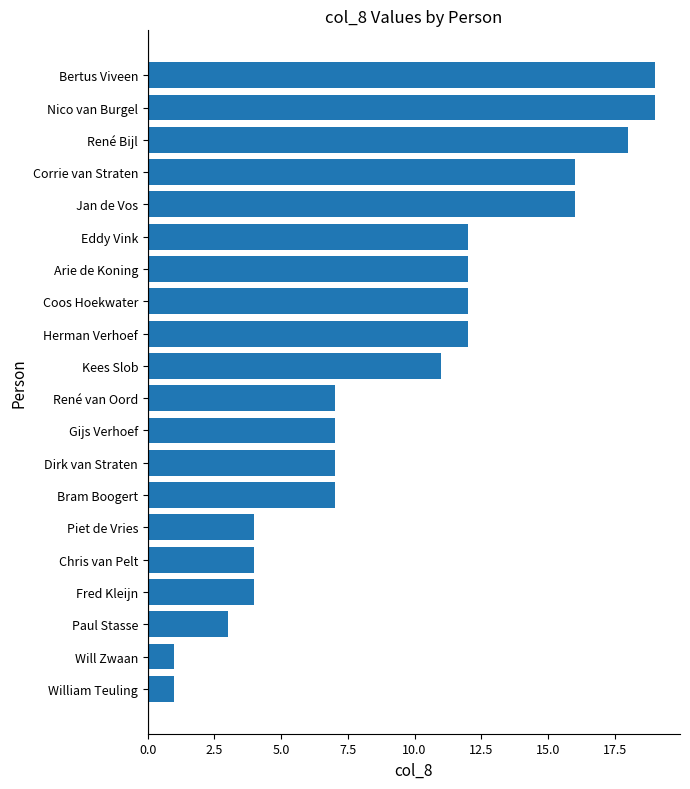

Between Arie de Koning and Will Zwaan, which is larger?

Arie de Koning